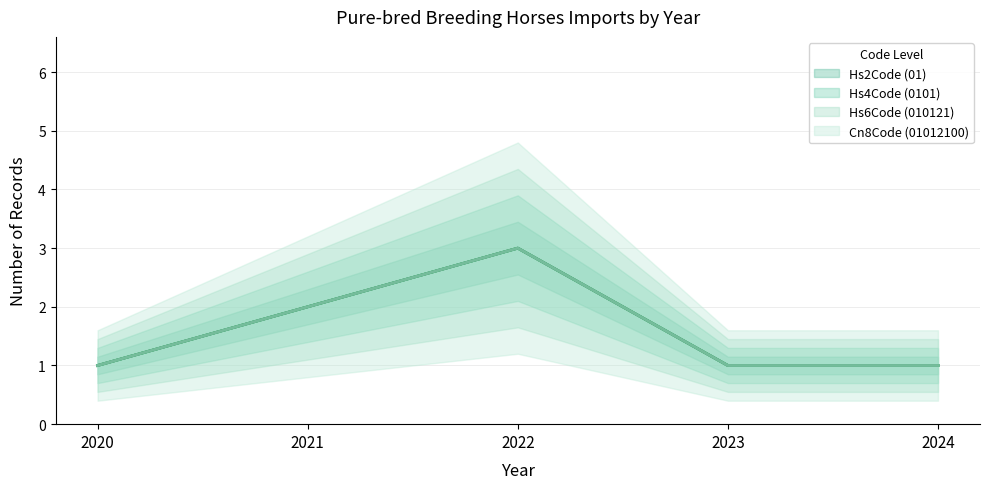

How many Cn8Code (01012100) values are between 1 and 2?

4